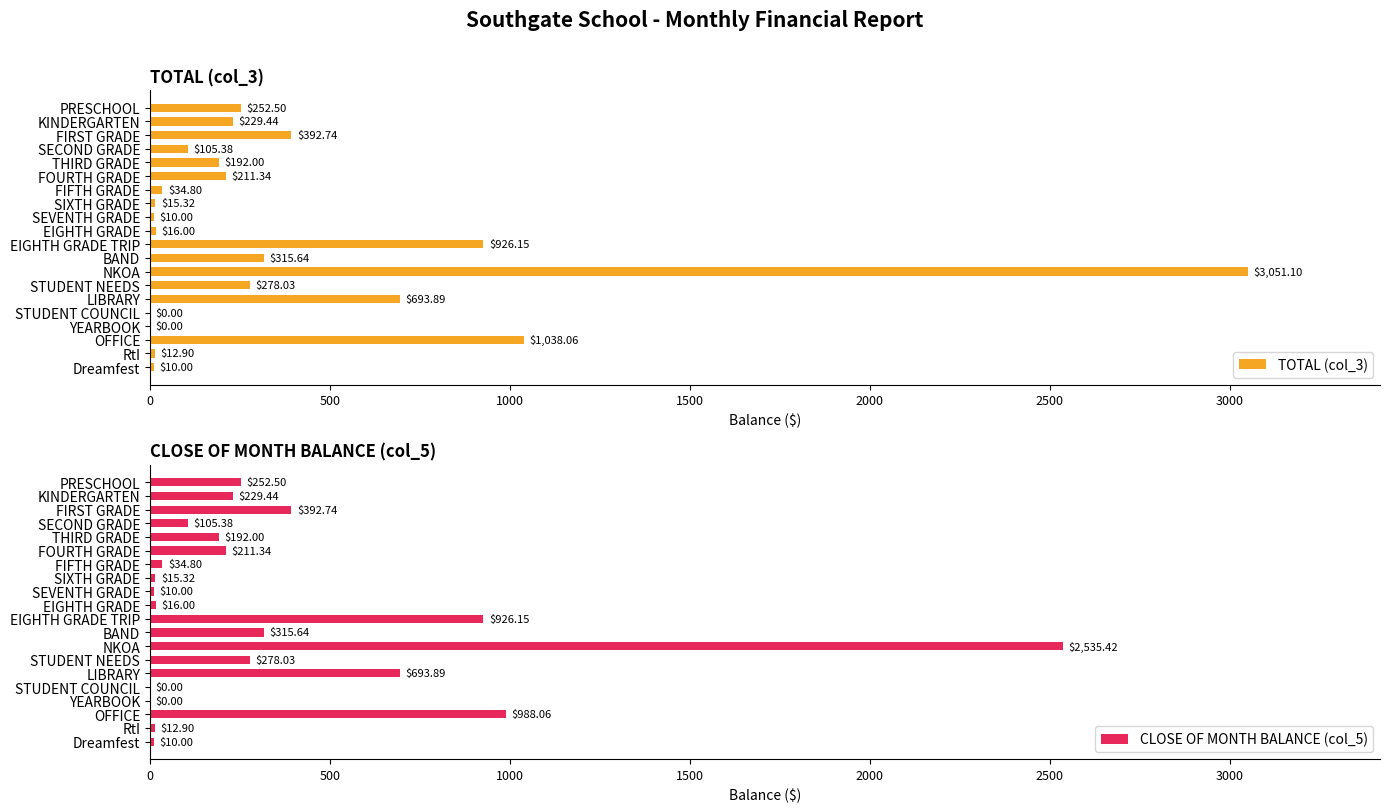

How many data points in TOTAL (col_3) are less than 211?

10